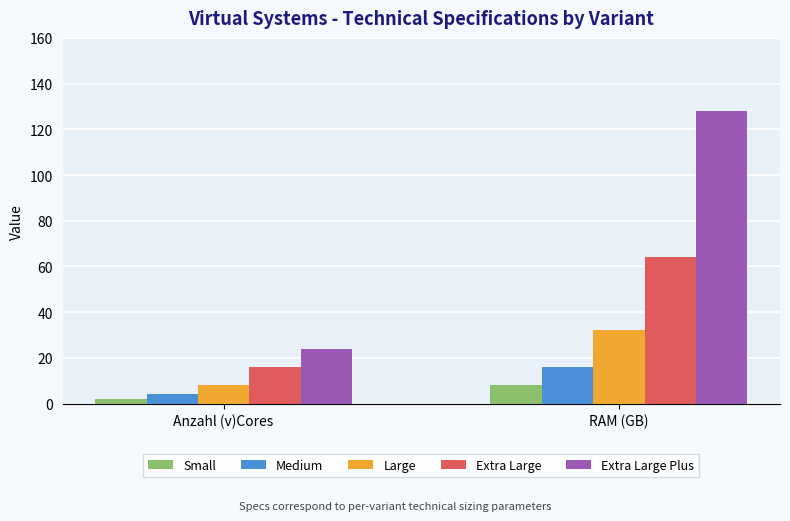

Is the value of Medium at Anzahl (v)Cores greater than the value of Small at RAM (GB)?

No